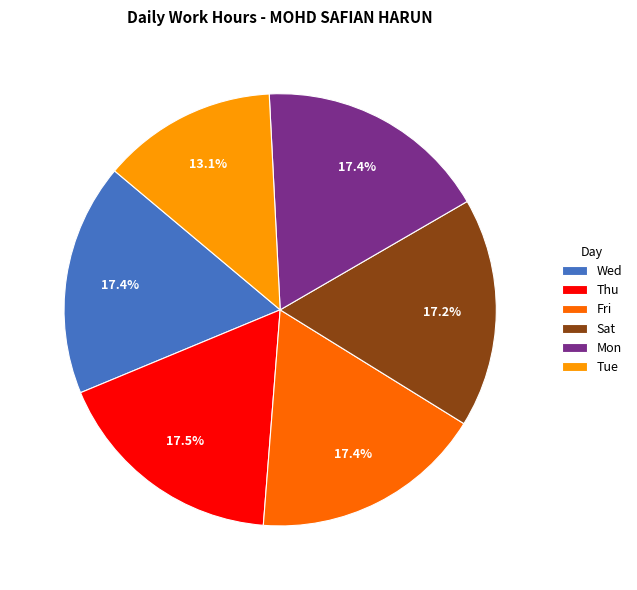

Which slice is the smallest?

Tue